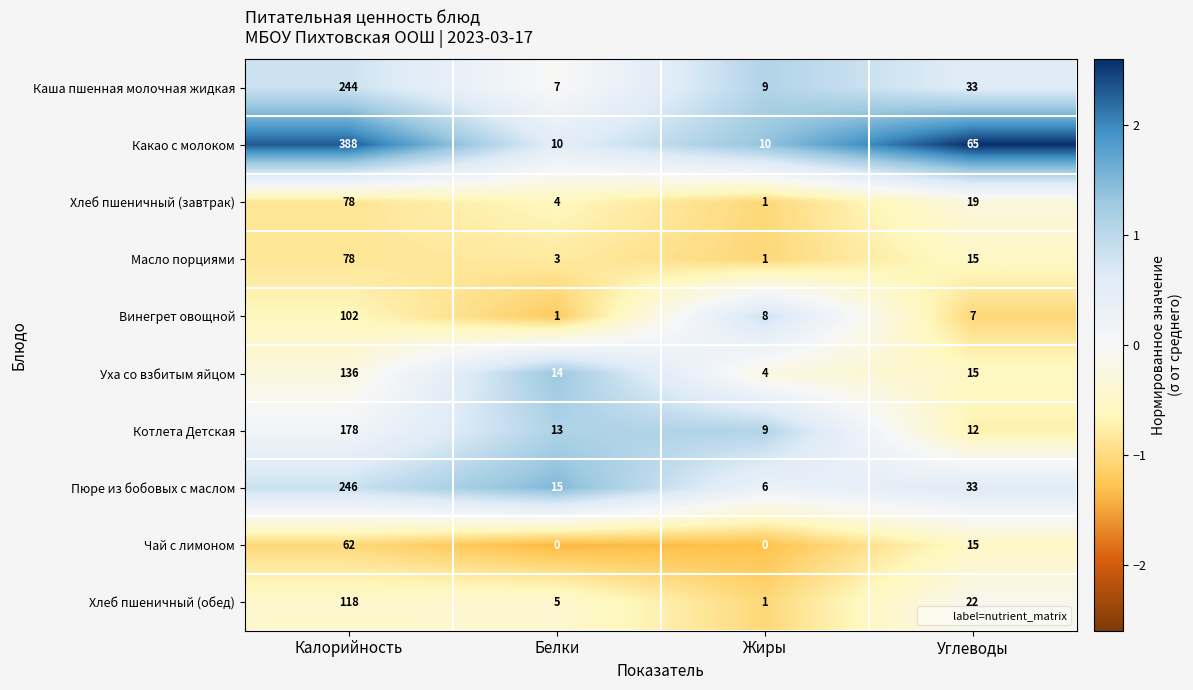

True or false: Винегрет овощной has a value of 14 at Жиры.

False